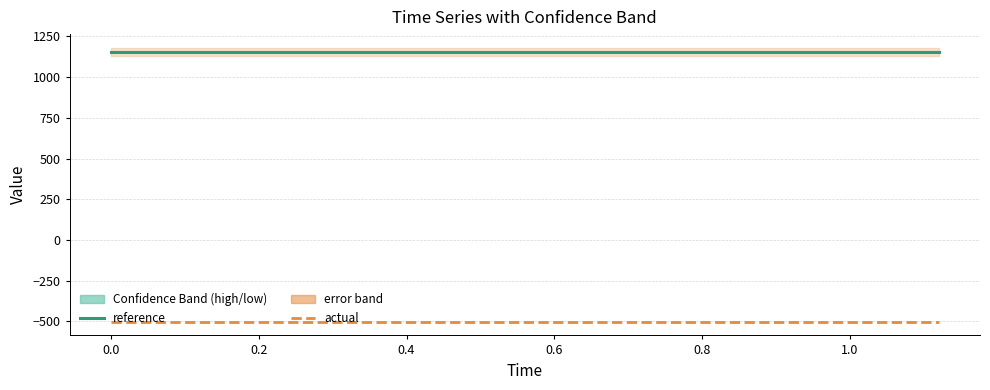

True or false: reference and actual intersect in this chart.

False